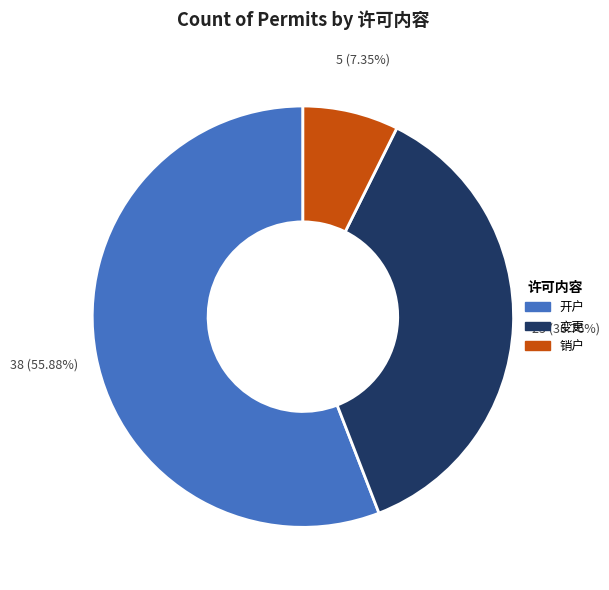

The 开户 slice represents 65% of the pie. True or false?

False